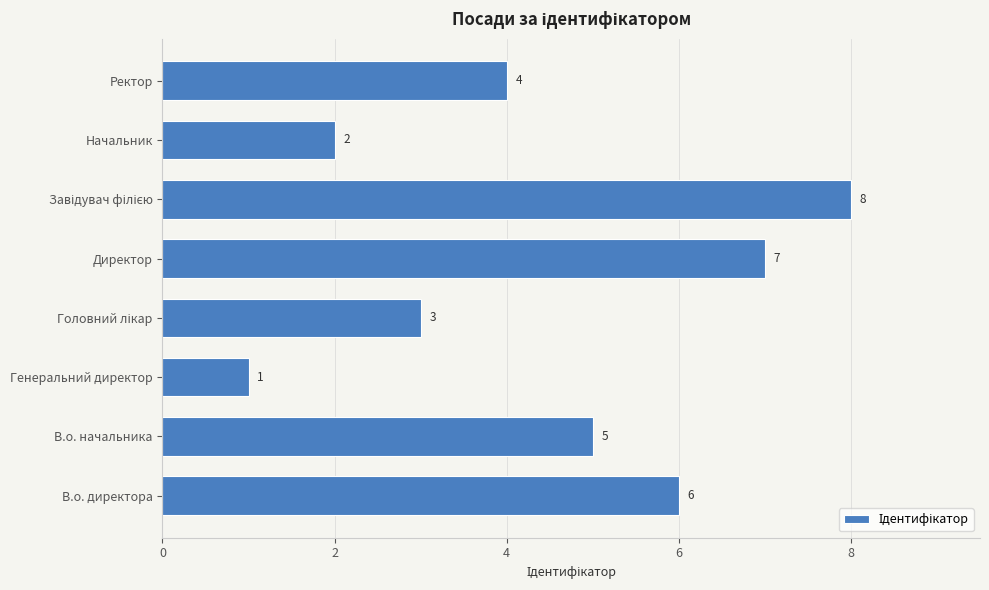

What is the sum of the values at Генеральний директор and Директор?

8